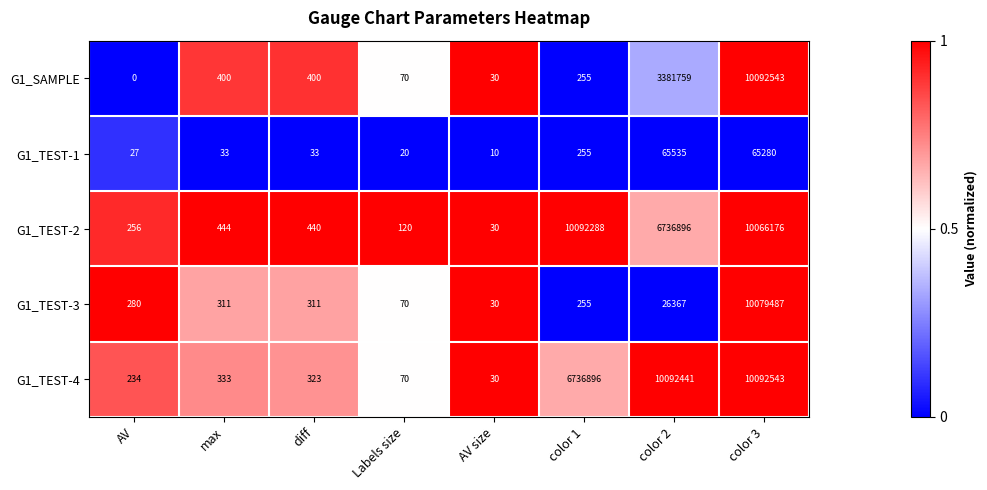

Is the value of G1_TEST-2 at Labels size greater than the value of G1_TEST-3 at color 1?

No